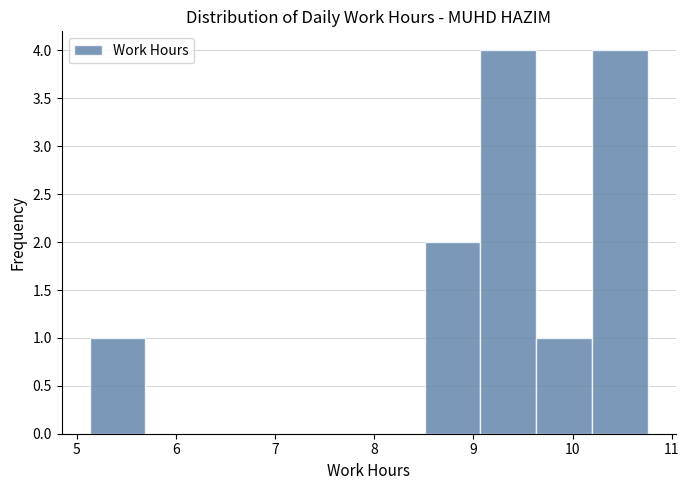

Reading left to right, list every bar in this chart as the range it spans on the x-axis followed by its height. Neither the bar edges nor the heights are printed on the chart, so give them approximately, as read against the axes.

5.1 to 5.7: 1
5.7 to 6.3: 0
6.3 to 6.8: 0
6.8 to 7.4: 0
7.4 to 7.9: 0
7.9 to 8.5: 0
8.5 to 9.1: 2
9.1 to 9.6: 4
9.6 to 10.2: 1
10.2 to 10.8: 4